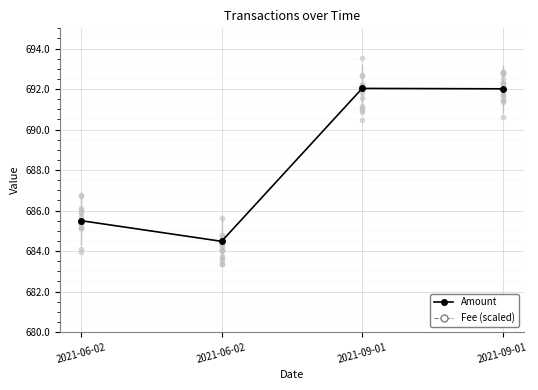

Which series reaches the minimum Y coordinate?

Amount